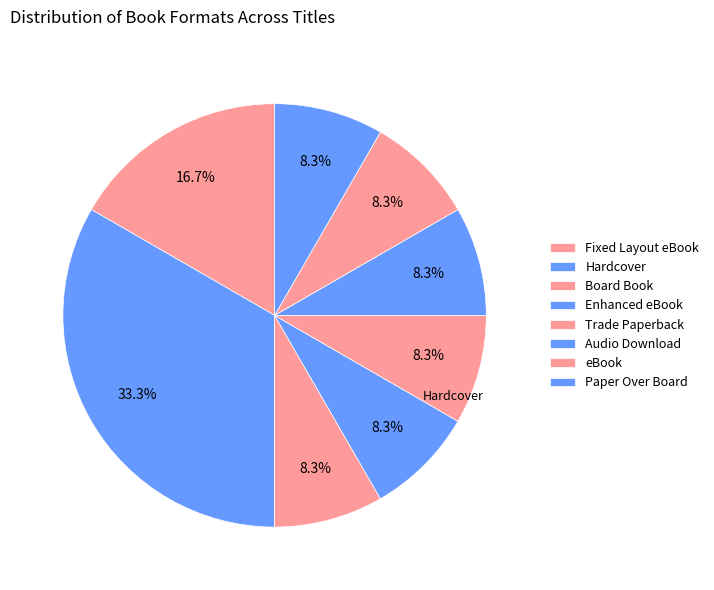

To the nearest percent, what is the average slice percentage?

12%